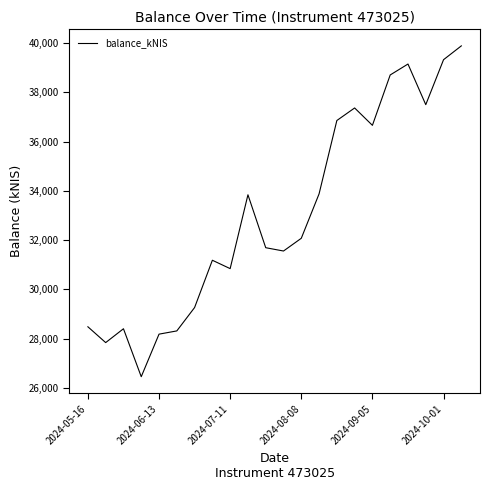

What is the smallest value displayed?

26455.4